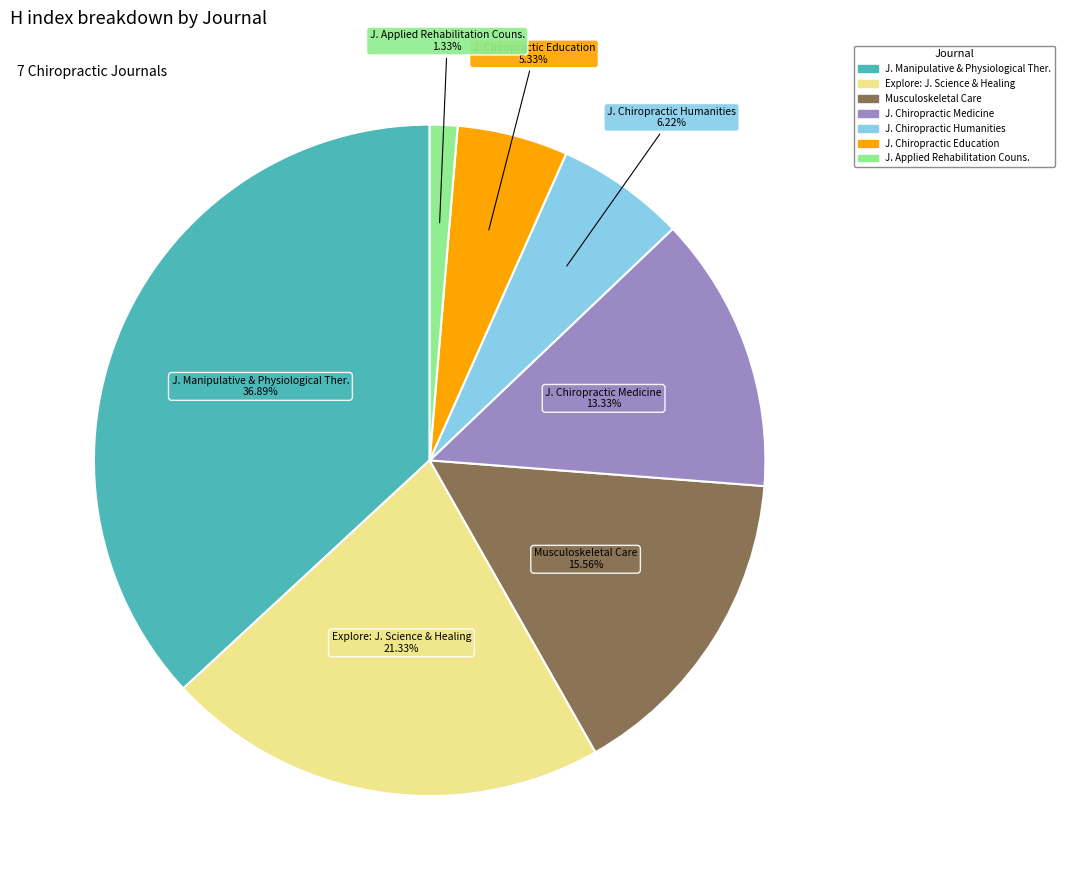

Does any single category account for the majority?

No